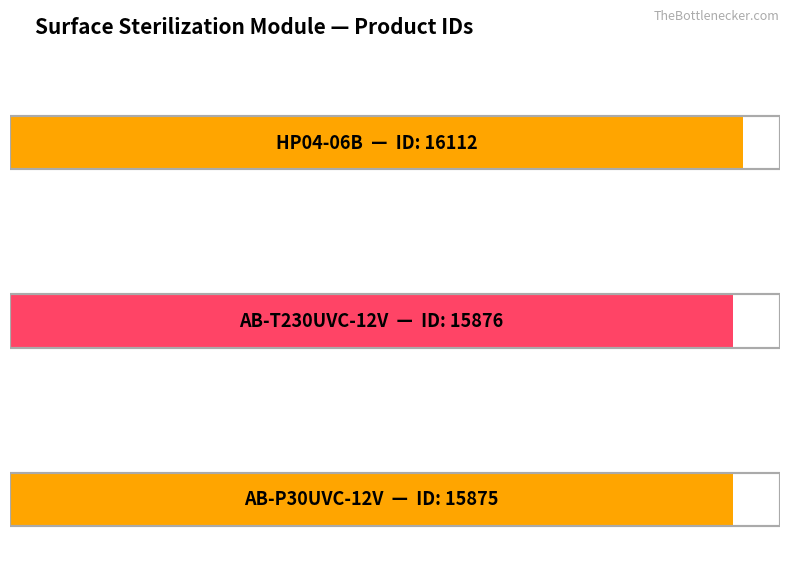

The chart shows a value of 15876 at AB-T230UVC-12V. True or false?

True